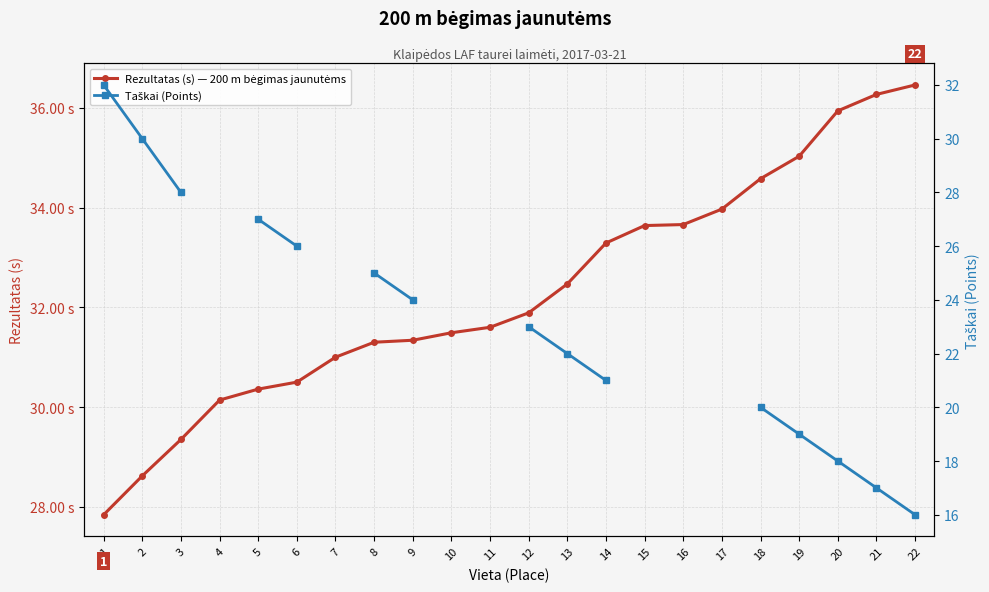

How many intersections are there between Rezultatas (s) — 200 m bėgimas jaunutėms and Taškai (Points)?

1